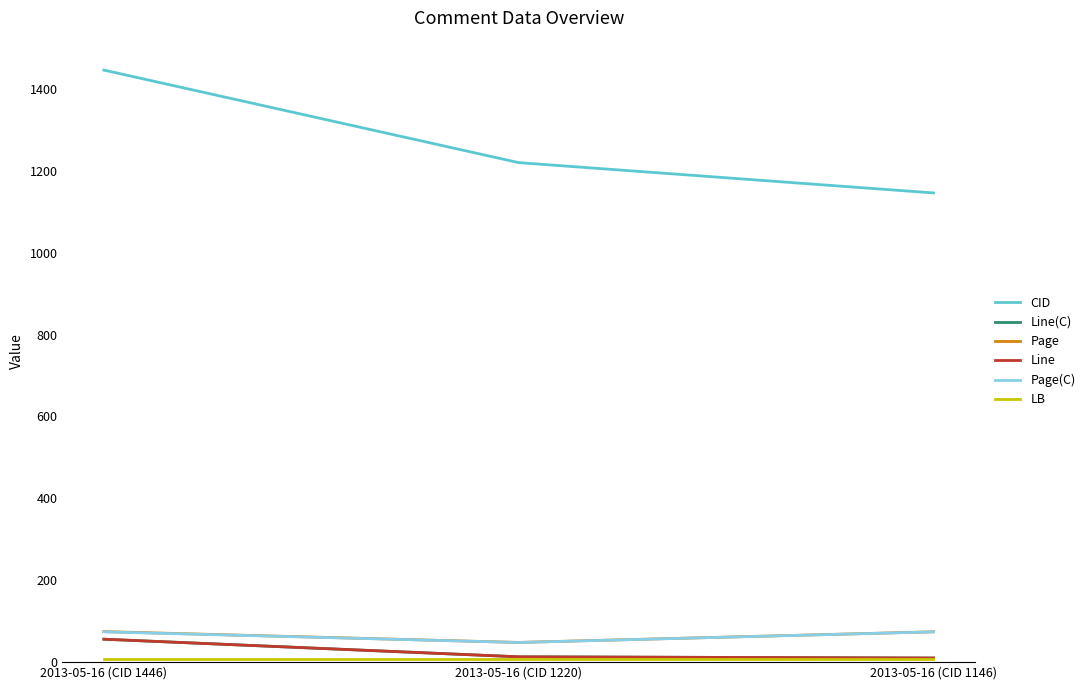

What is the average value of the Page series?

65.6